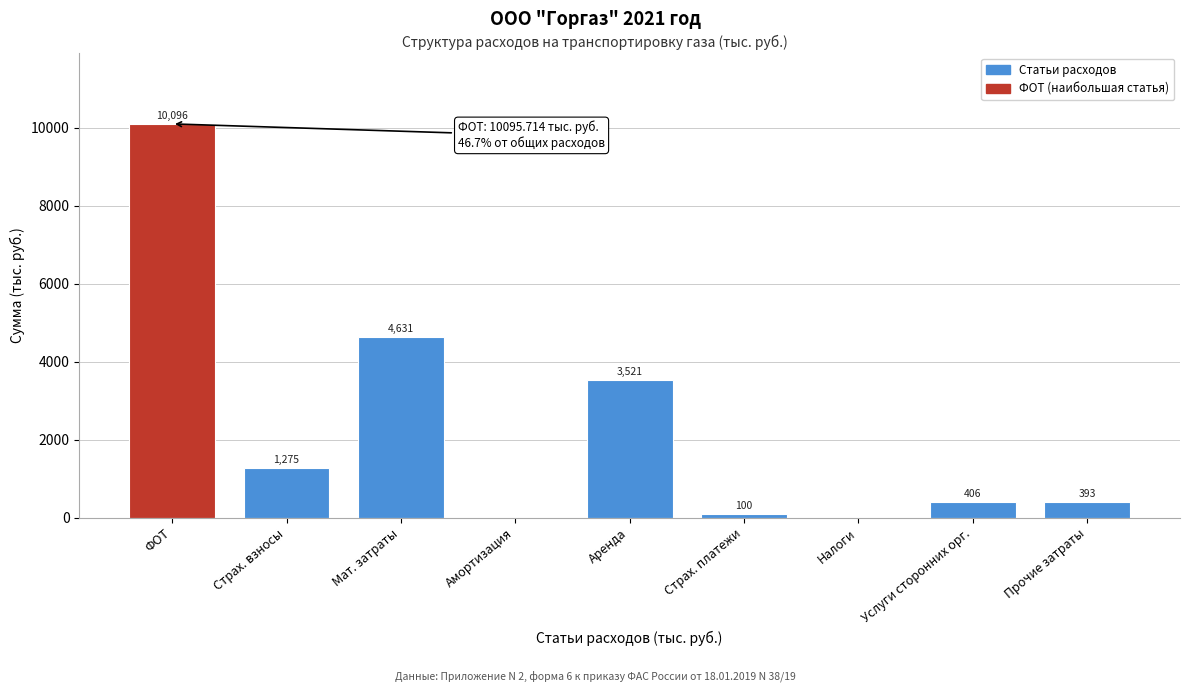

At which label does the data first exceed 406?

ФОТ